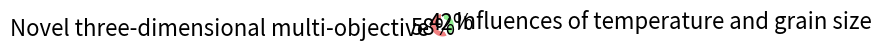

Do Influences of temperature and grain size and Novel three-dimensional multi-objective together represent more than half of the pie?

Yes